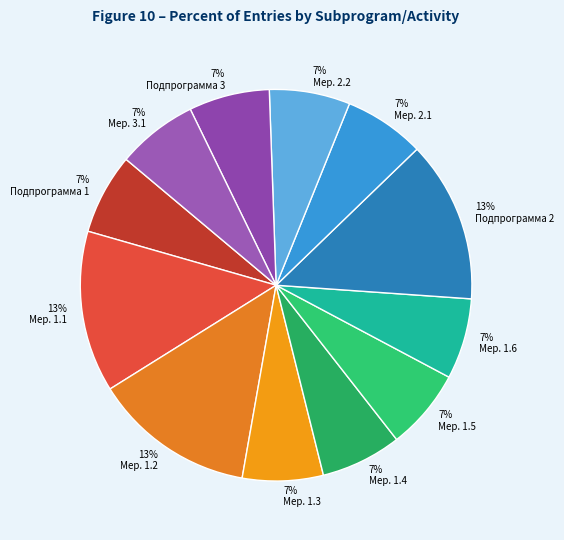

Count the number of slices in the pie.

12